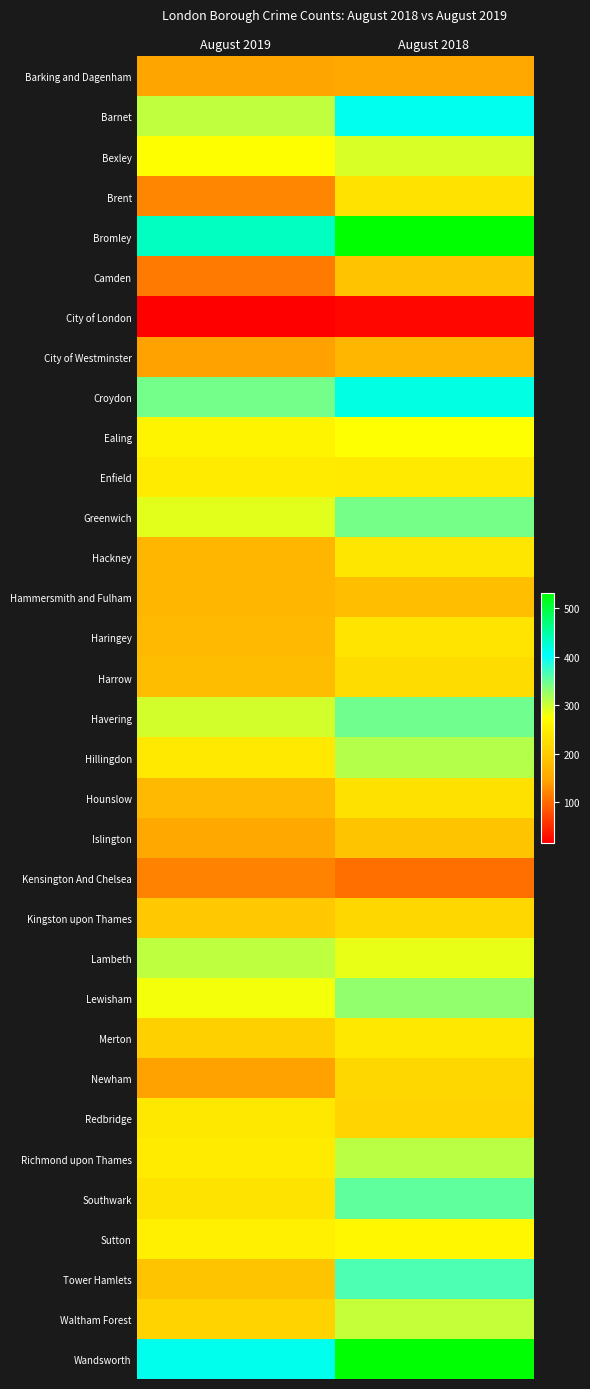

Count the number of categories in the chart.

2